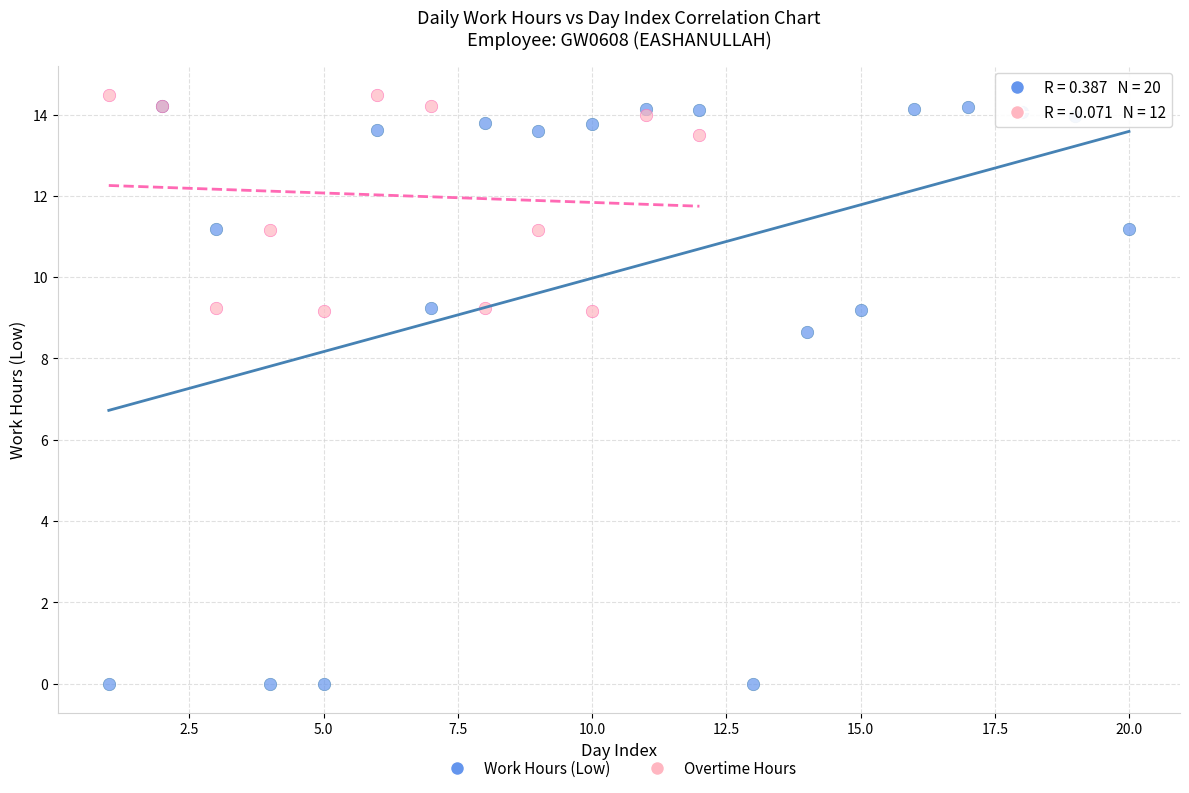

Which series contains the lowest Y value?

Work Hours (Low)